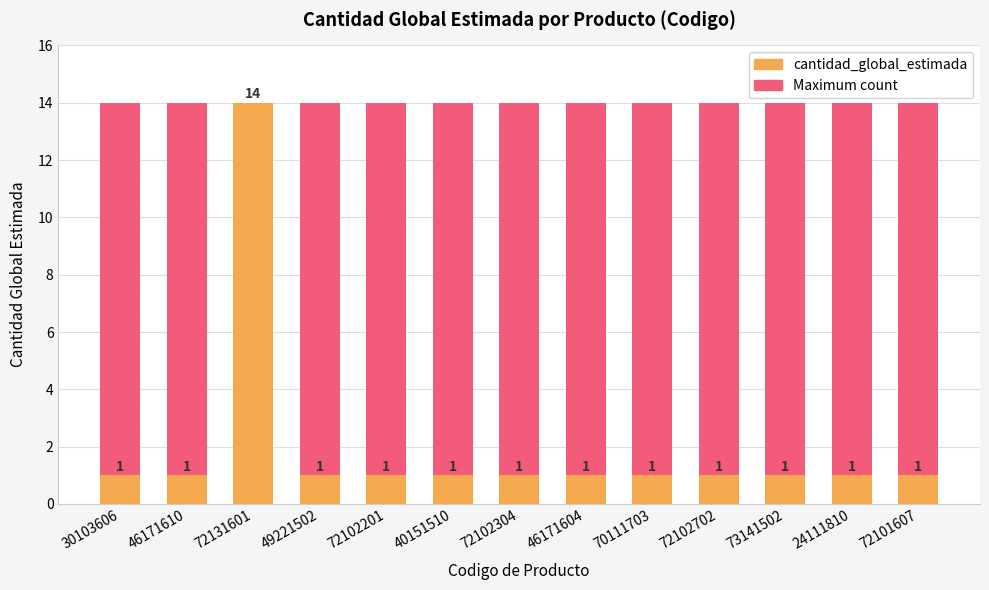

Between 40151510 and 72102702, which series saw the biggest shift?

Maximum count